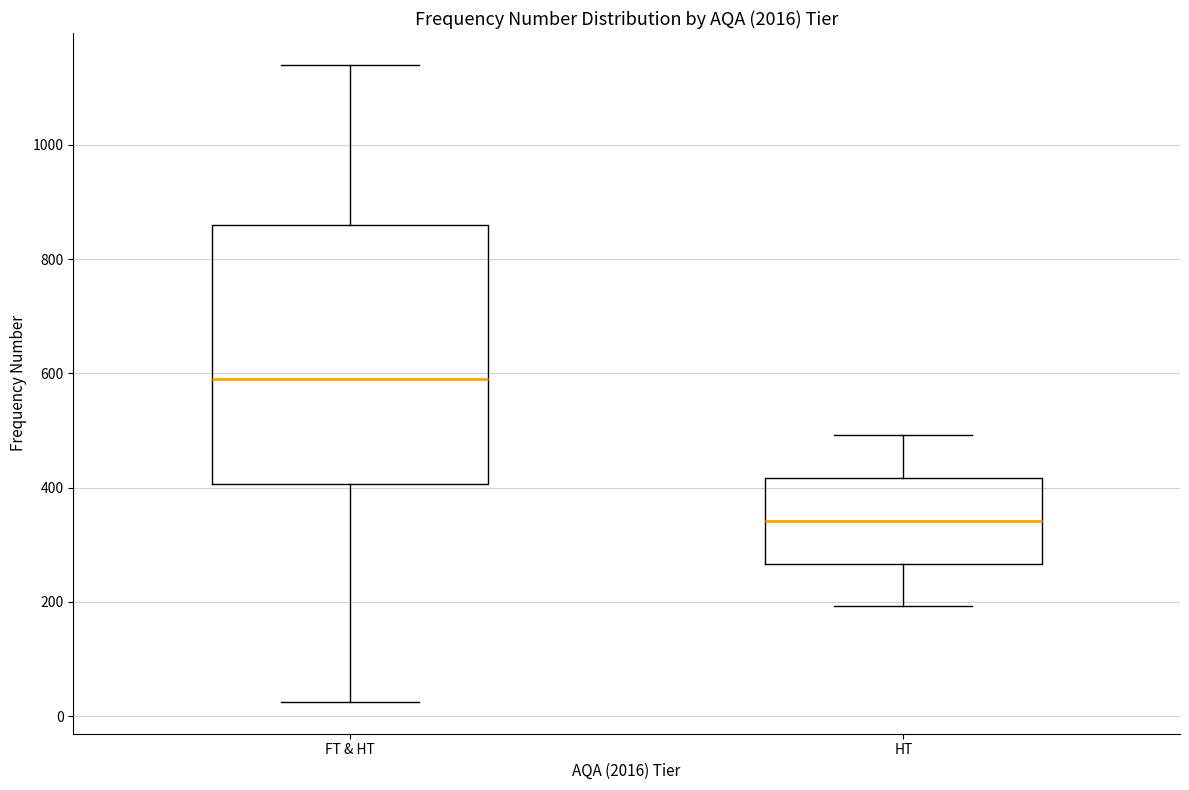

Reading left to right, read every box against the y-axis: the position of its median line, the range the box covers, and the ends of its whiskers. The values are not printed on the chart, so give them approximately, as read against the axis.

FT & HT: median 600, box 400 to 860, whiskers 20 to 1140
HT: median 340, box 260 to 420, whiskers 200 to 500